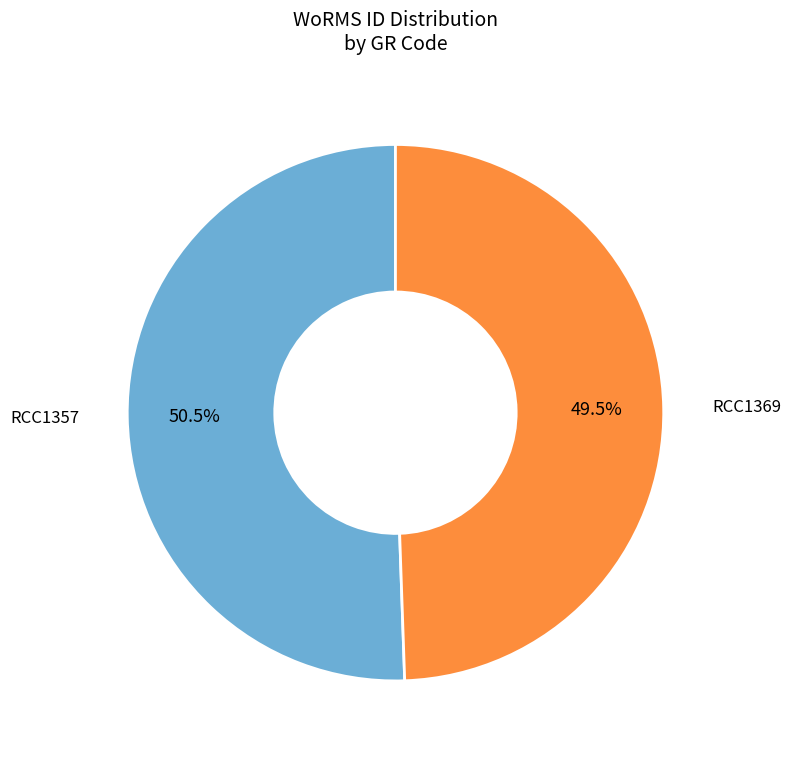

Does any single category account for the majority?

Yes